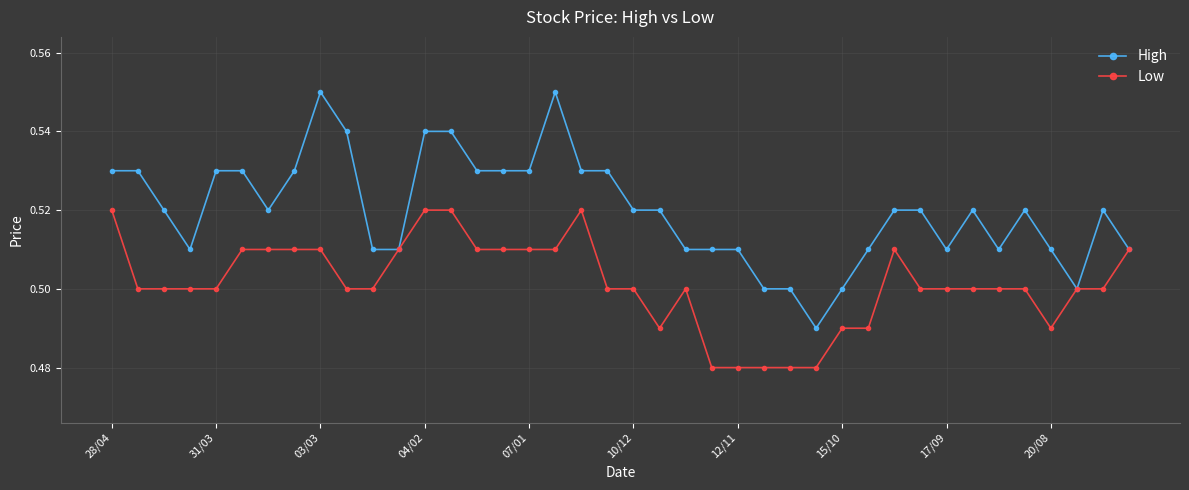

How many High values are between 0 and 1?

40